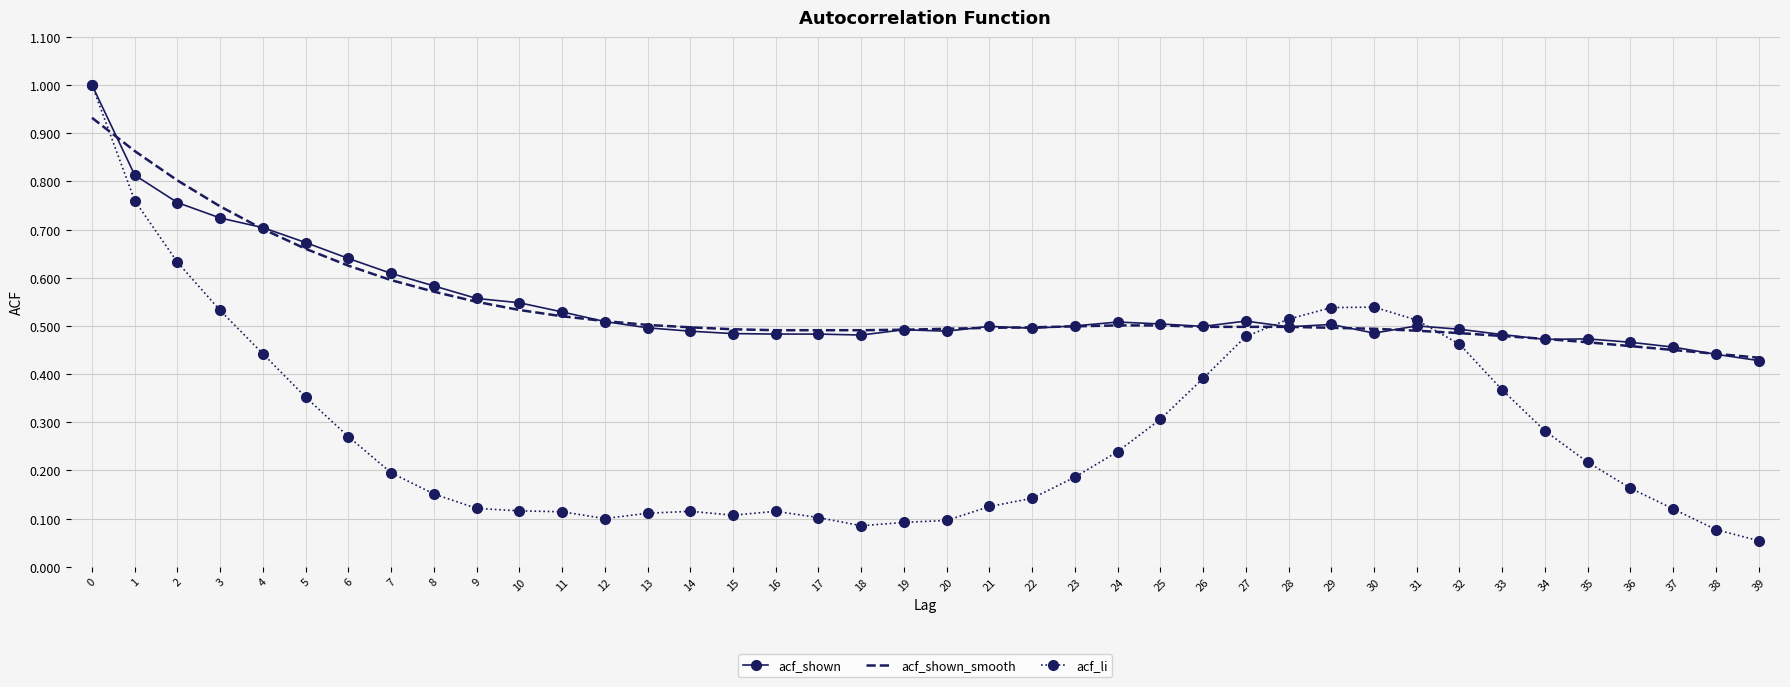

At how many categories does at least one series exceed 0?

40